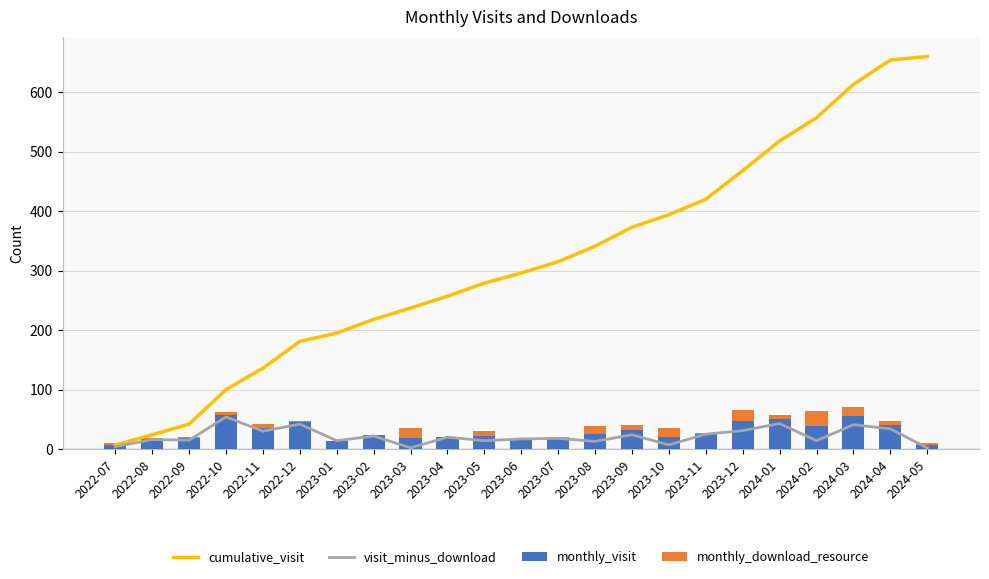

At which label does monthly_download_resource reach its peak?

2024-02